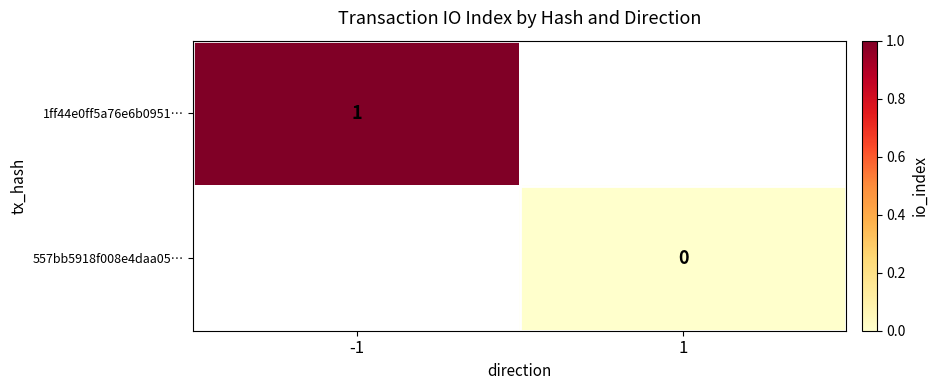

At how many categories does at least one series exceed 0?

1